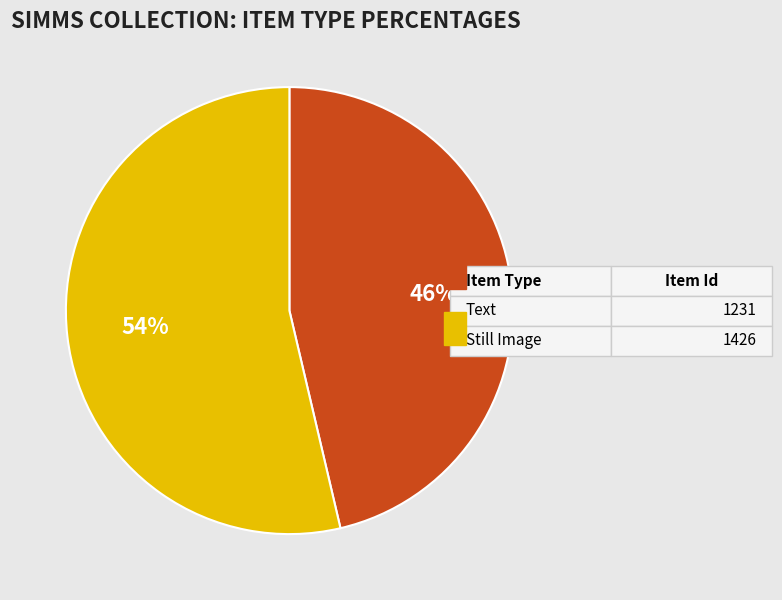

Count the number of slices in the pie.

2